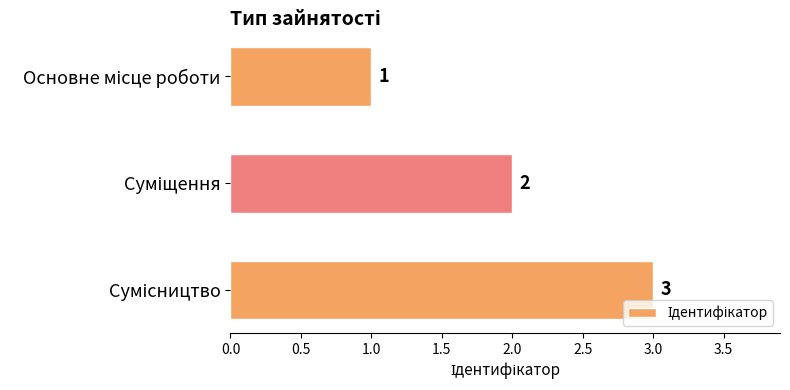

How many categories are shown in the chart?

3